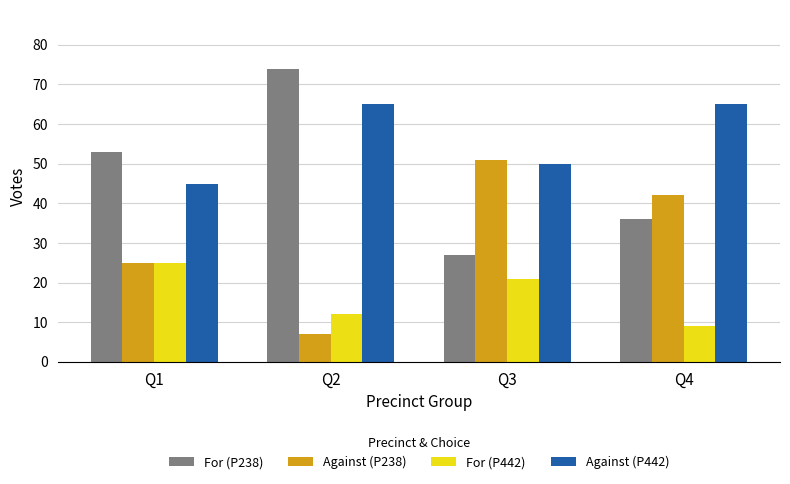

How many For (P442) values are between 12 and 25?

3